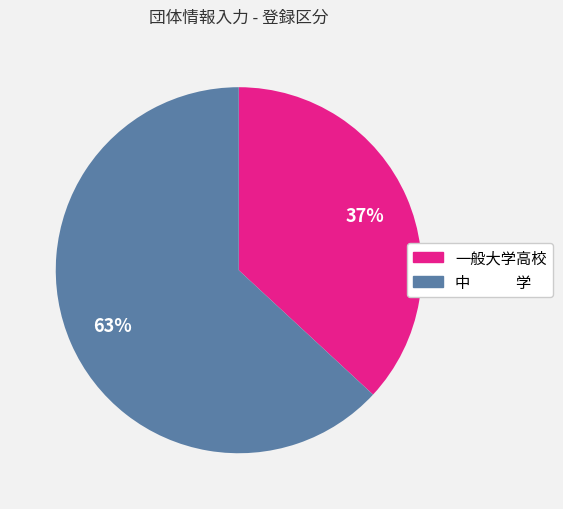

The 一般大学高校 slice represents 37% of the pie. True or false?

True